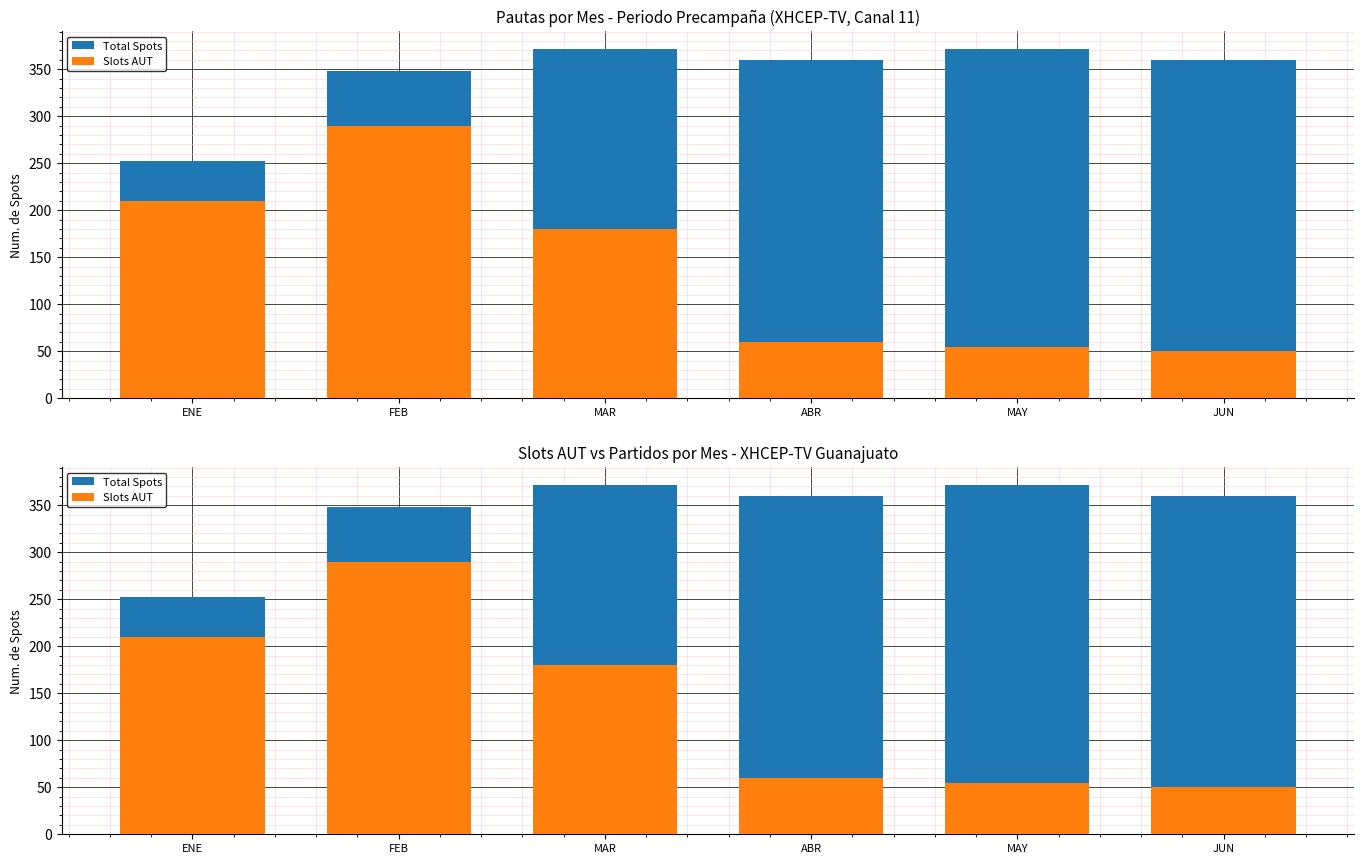

At which label does Slots AUT reach its minimum?

JUN